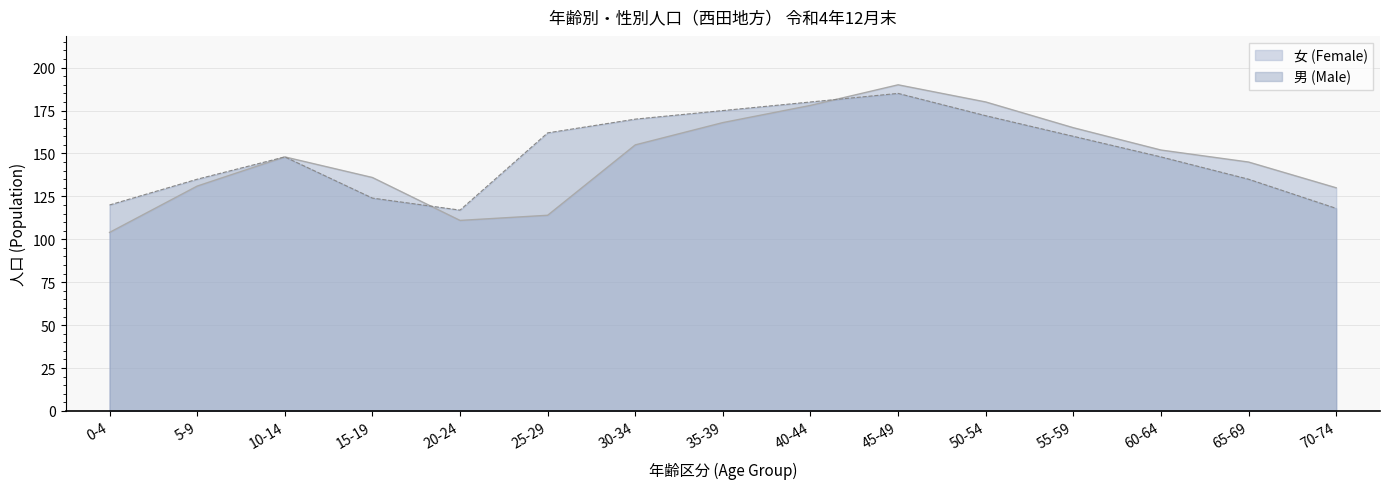

Where does the 男 (Male) series first go above 148?

25-29